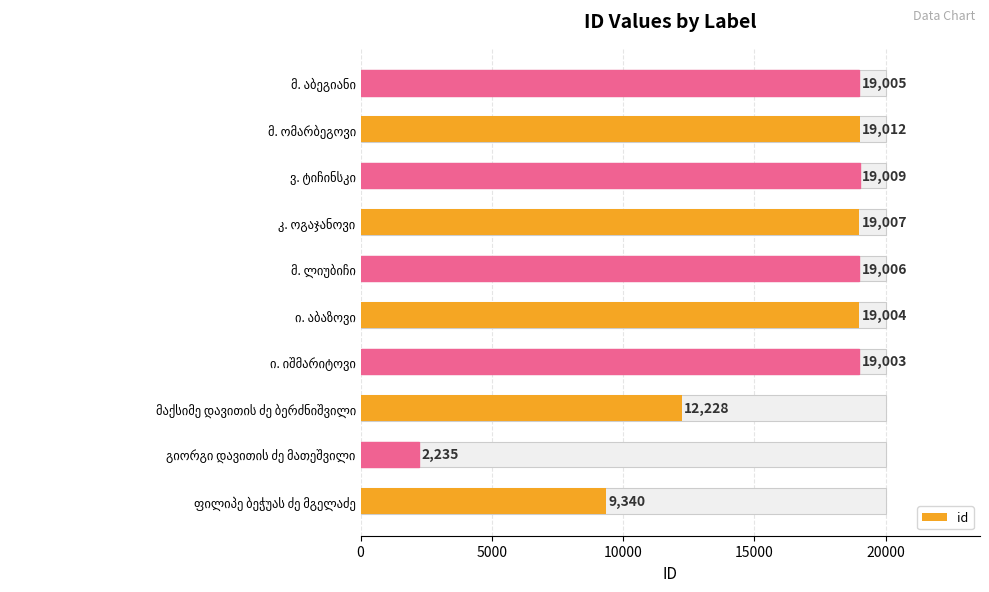

How many bars are there in total?

10